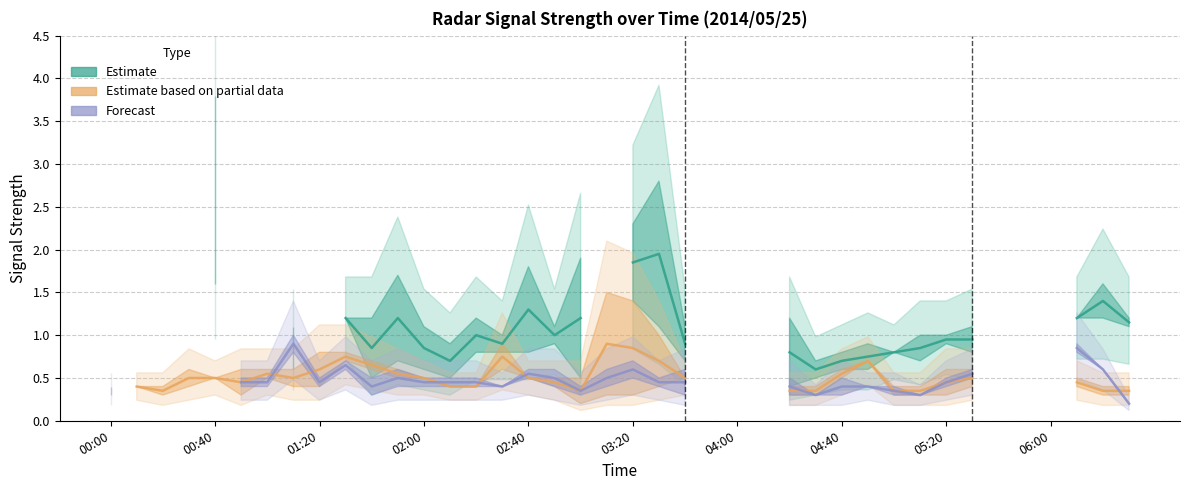

How many lines are shown in the chart?

3